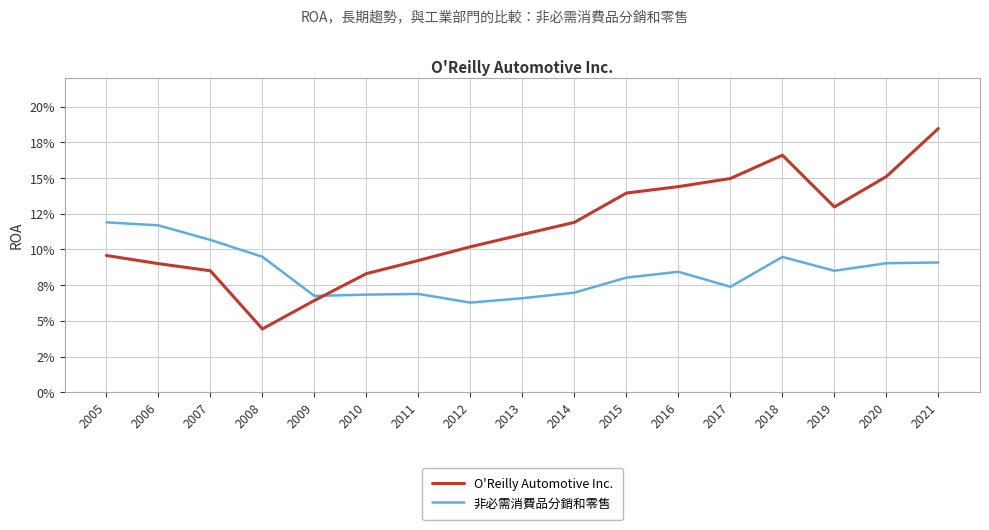

Does the chart have visible grid lines?

Yes